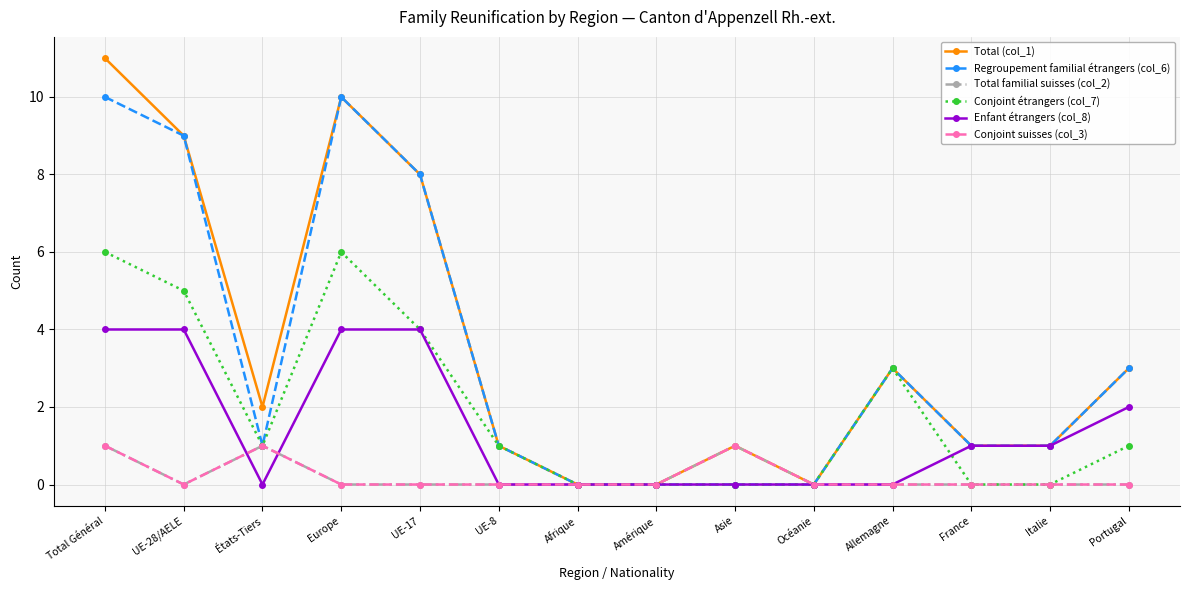

True or false: Total (col_1) and Regroupement familial étrangers (col_6) cross at least once.

False